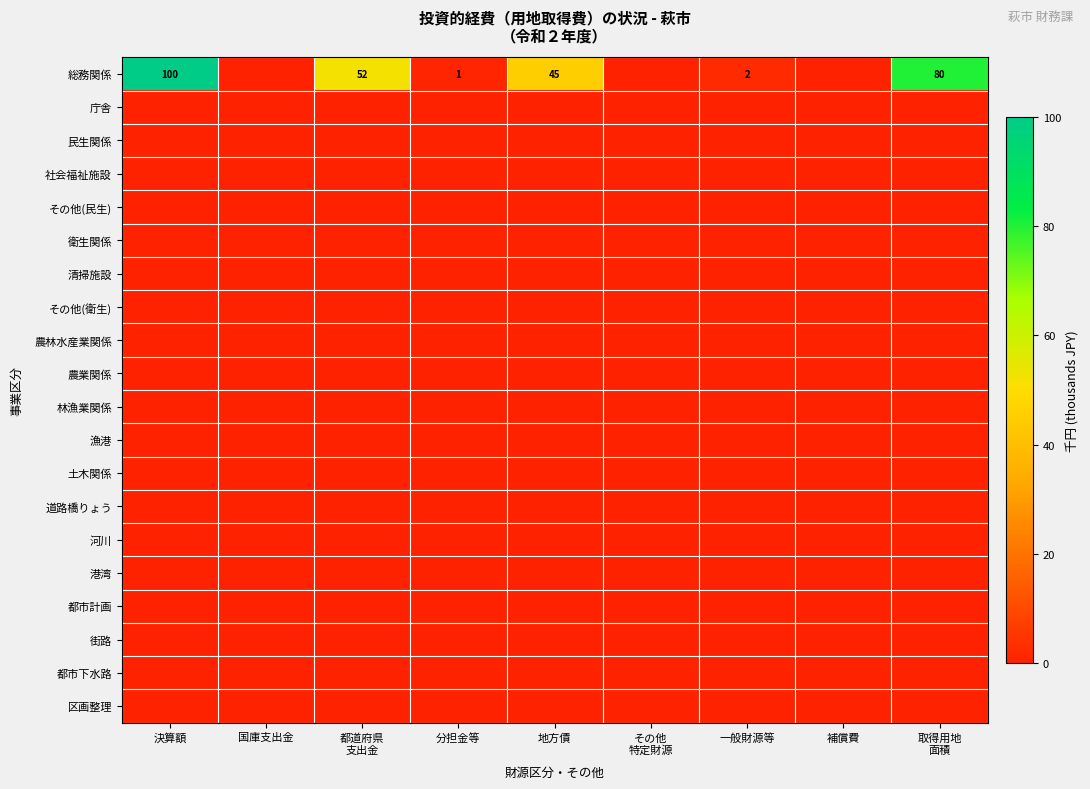

Which series has the widest spread of values?

総務関係